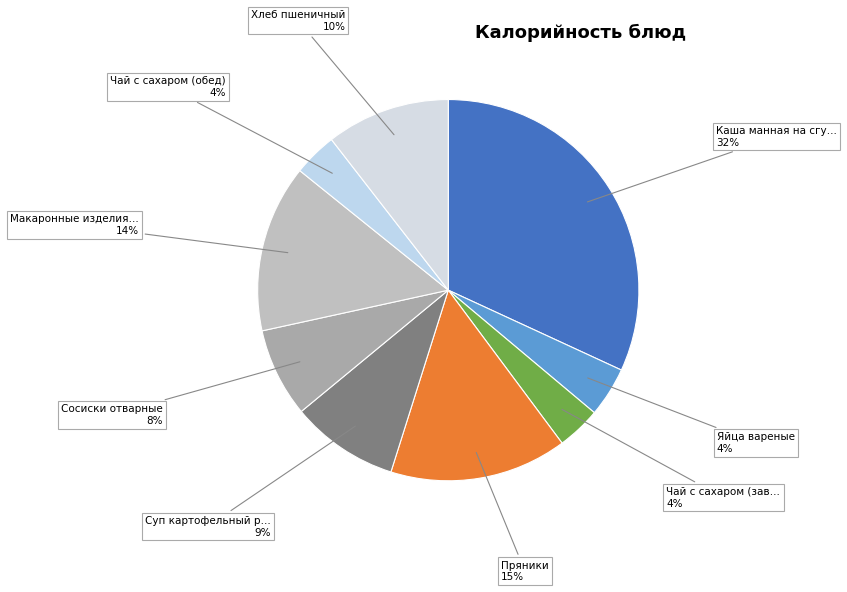

Count the number of slices in the pie.

9